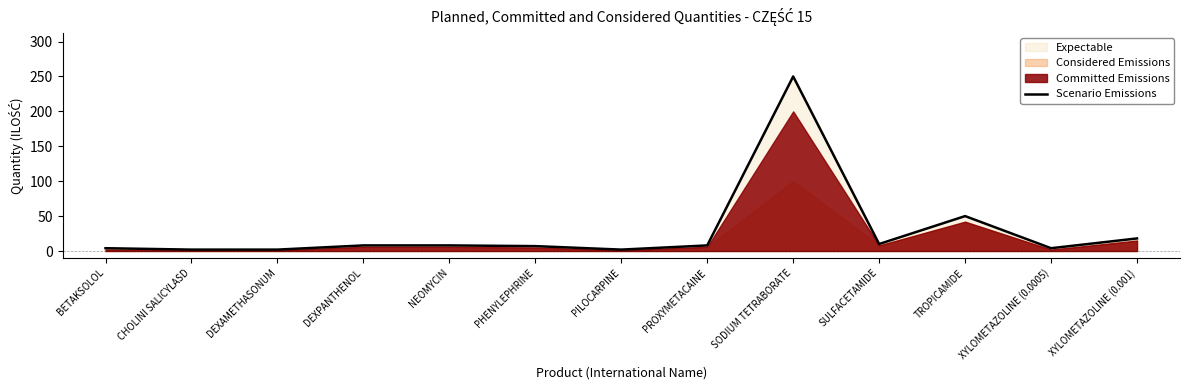

Which has a higher value, CHOLINI SALICYLASD or DEXPANTHENOL?

DEXPANTHENOL